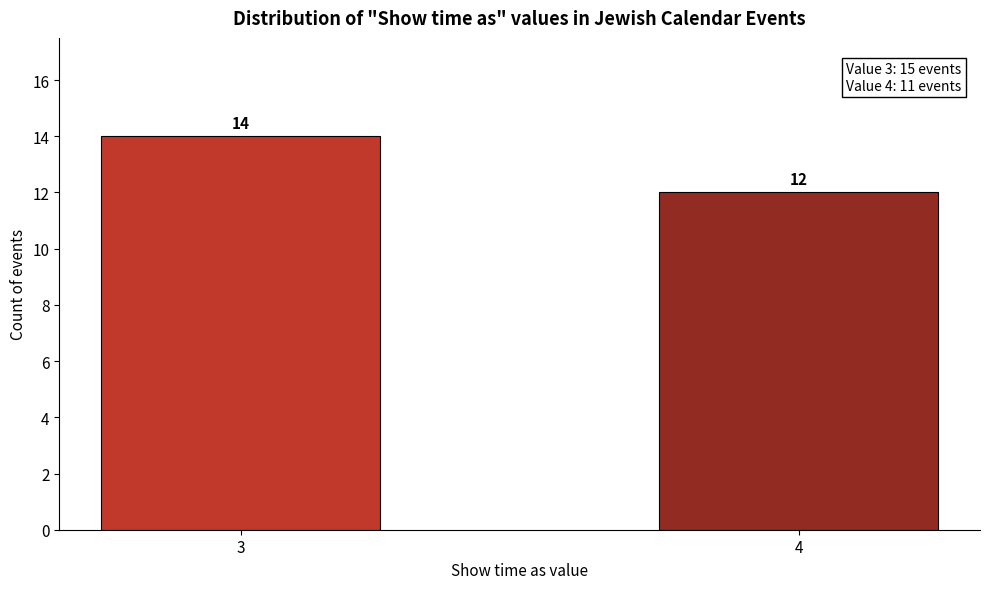

Reading left to right, transcribe all the data shown in this chart.

14	12